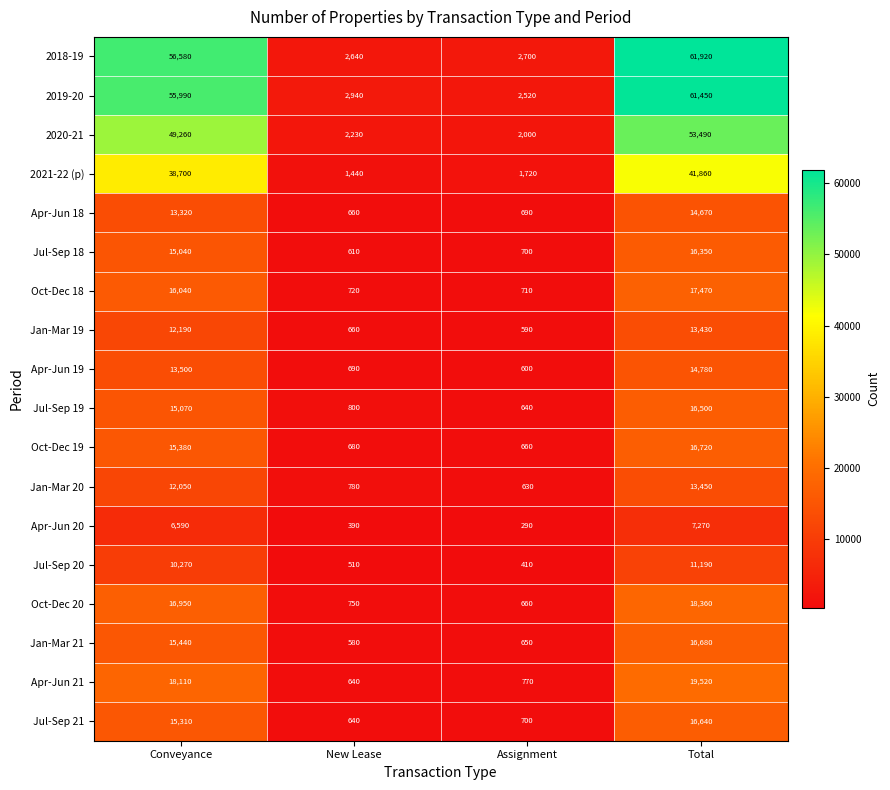

What is the spread (max minus min) of values at Conveyance?

49990